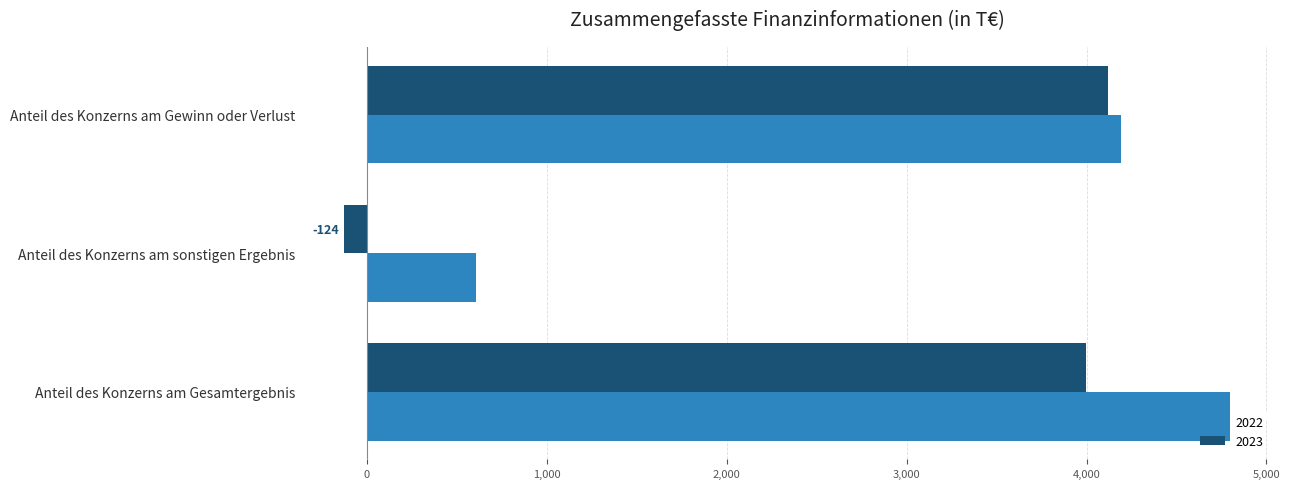

What is the minimum value for 2022?

607